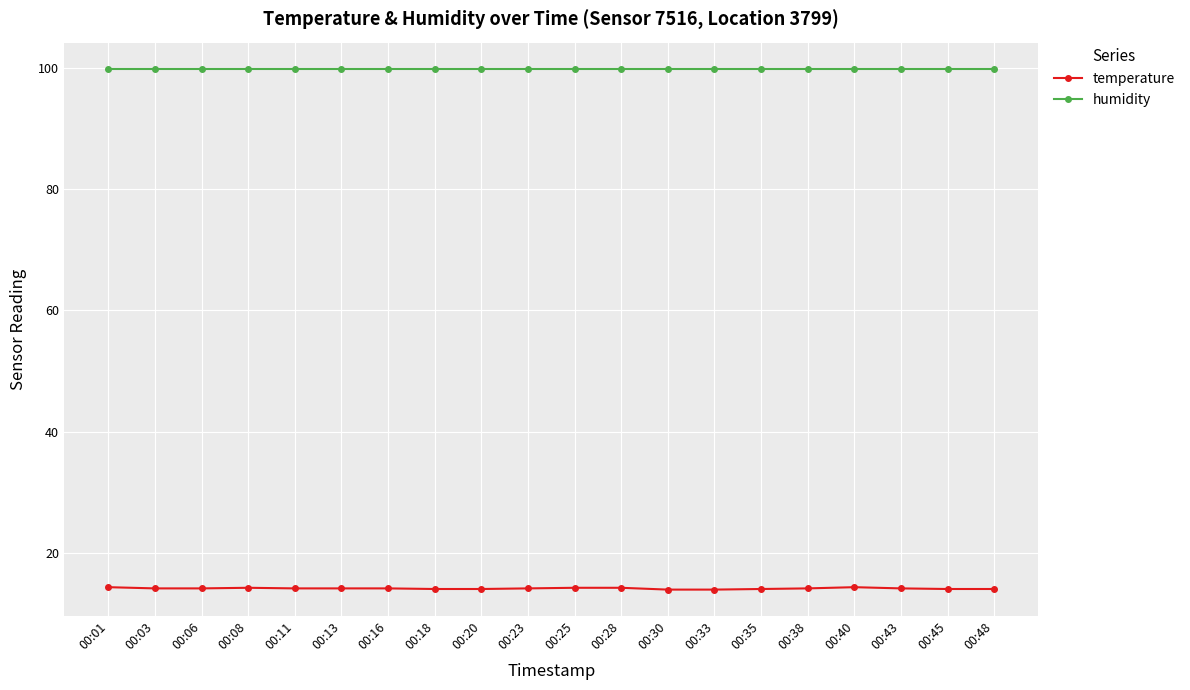

What is the sum of all humidity values?

1998.0